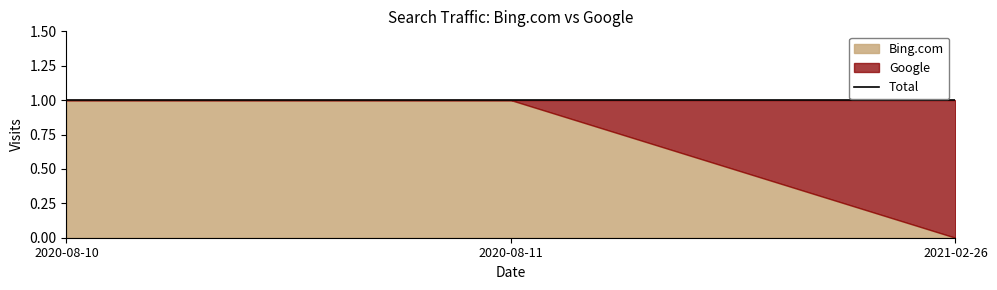

How many values in the Bing.com series are below 1?

1